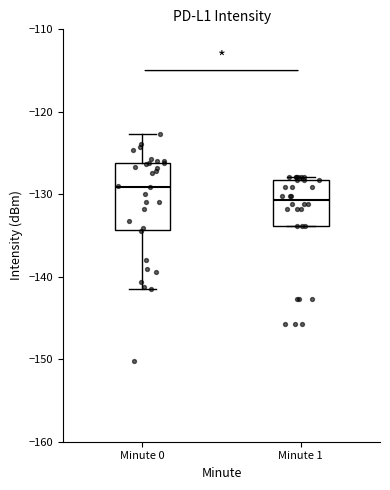

Where is the lower edge of the box for Minute 0 on the y-axis? The values are not printed on the chart, so give them approximately, as read against the axis.

-134